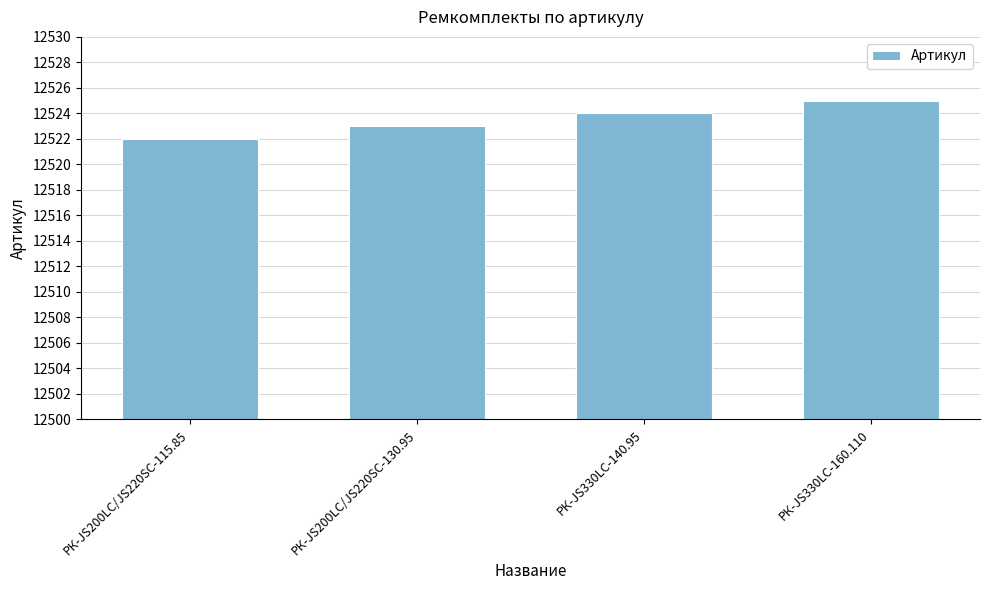

How many values are below 12524?

2